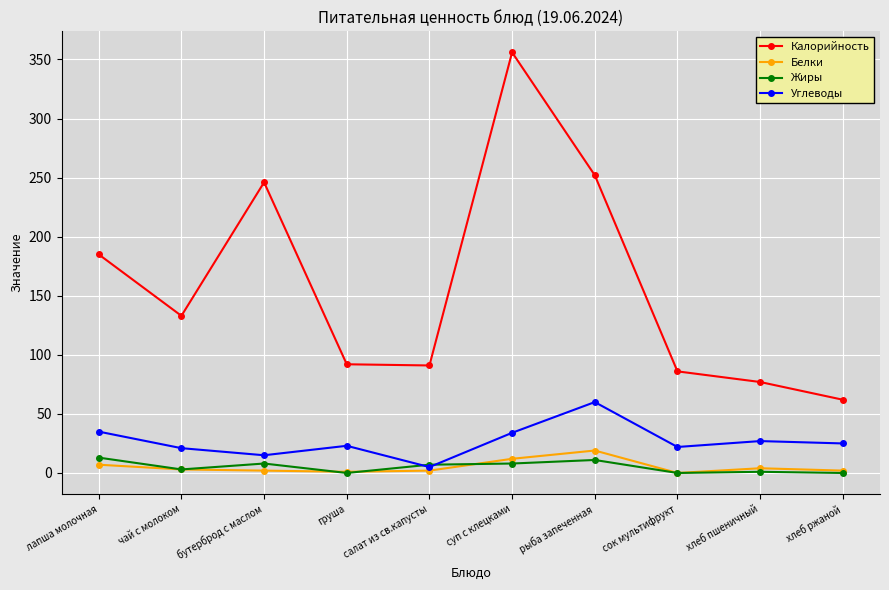

How many distinct data groups are displayed?

4